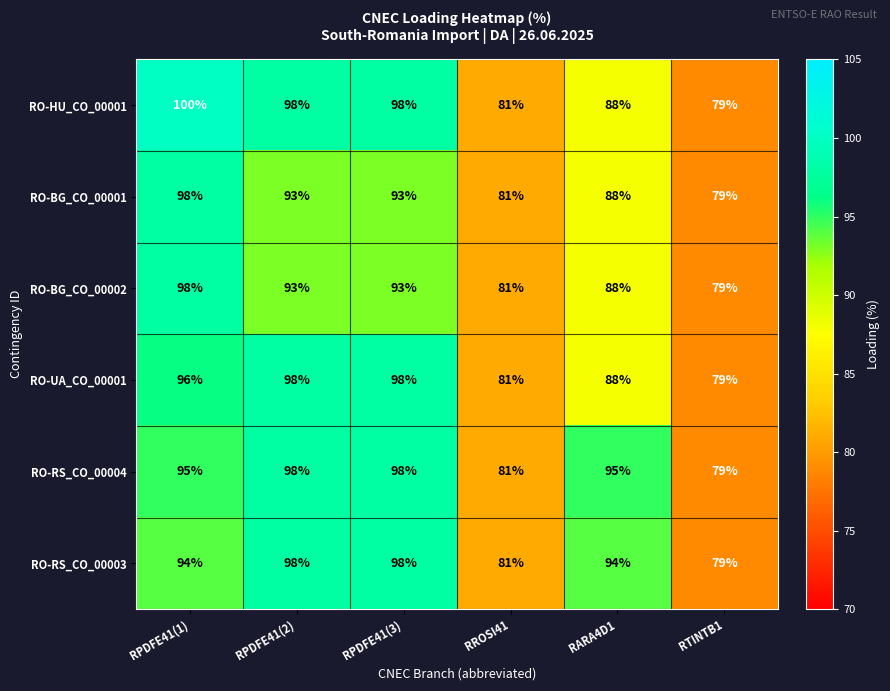

Count the number of categories in the chart.

6